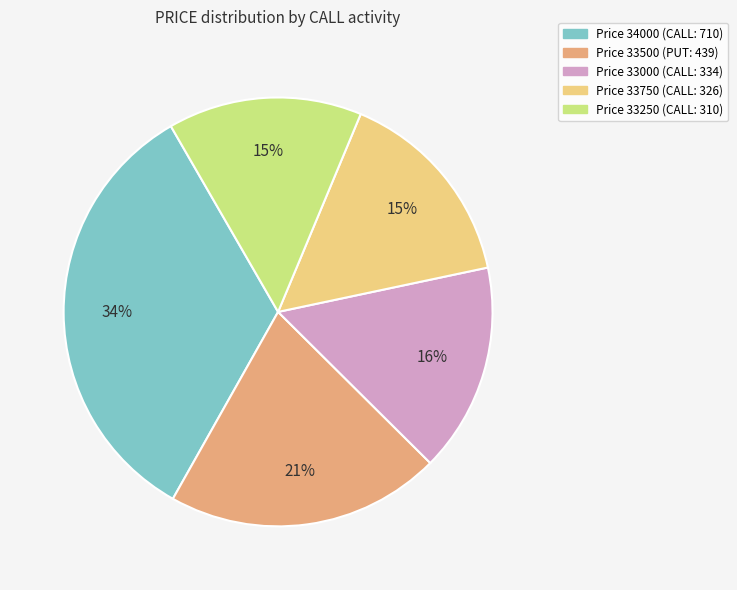

To the nearest percent, what is the difference between the largest and smallest slice percentages?

19%